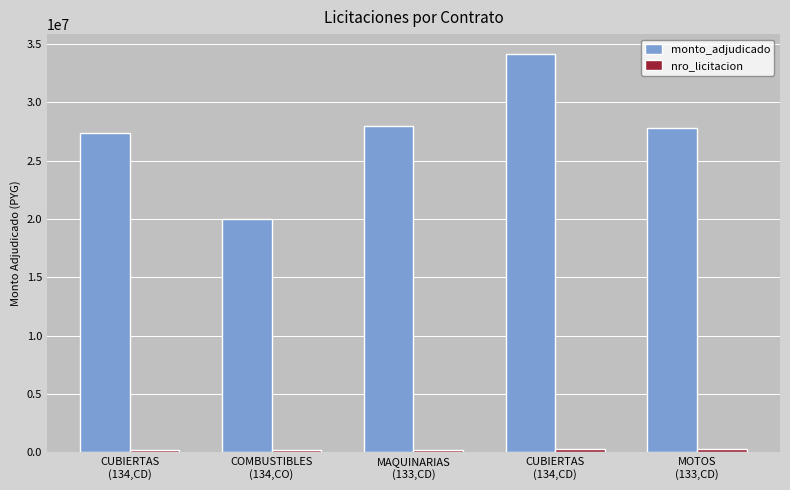

Count the number of categories in the chart.

5